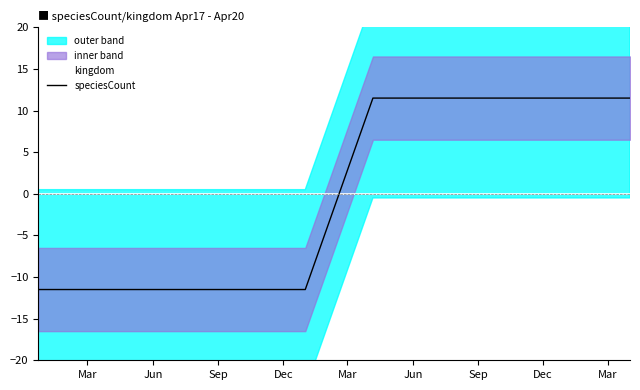

Which series has the largest total across all categories?

kingdom